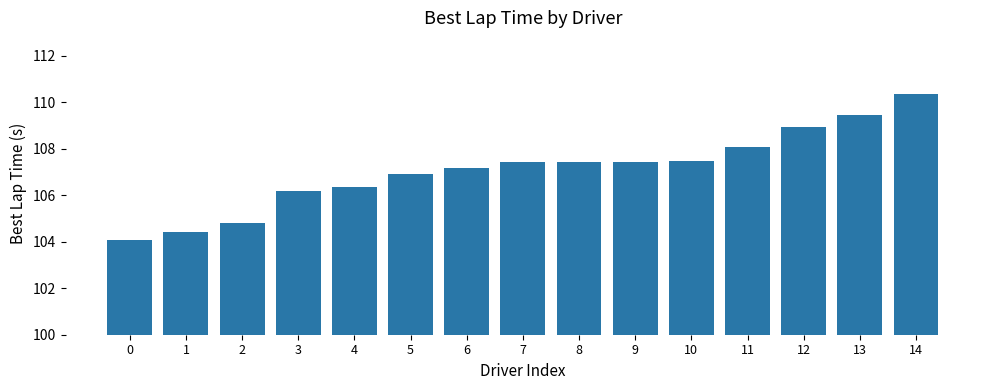

At which label is the value closest to 107?

5